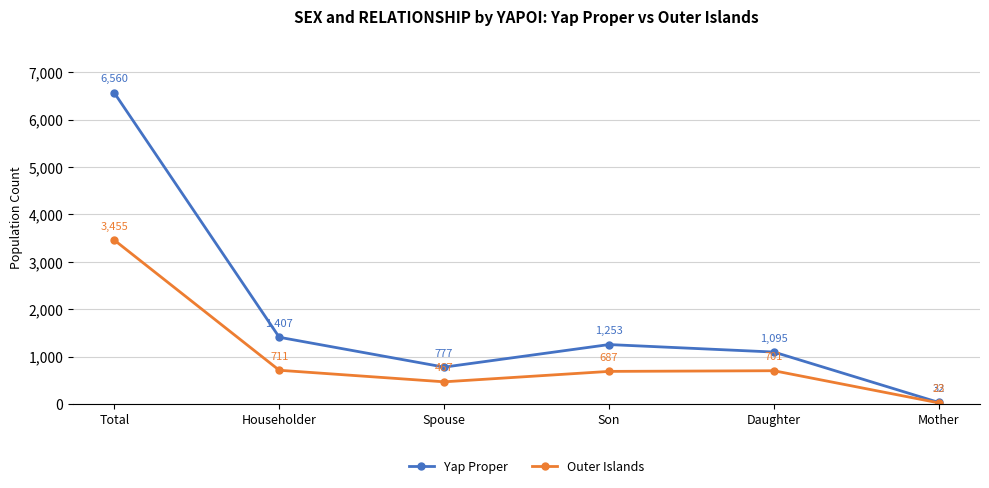

True or false: Yap Proper has more than 1 points higher than both neighbors.

False